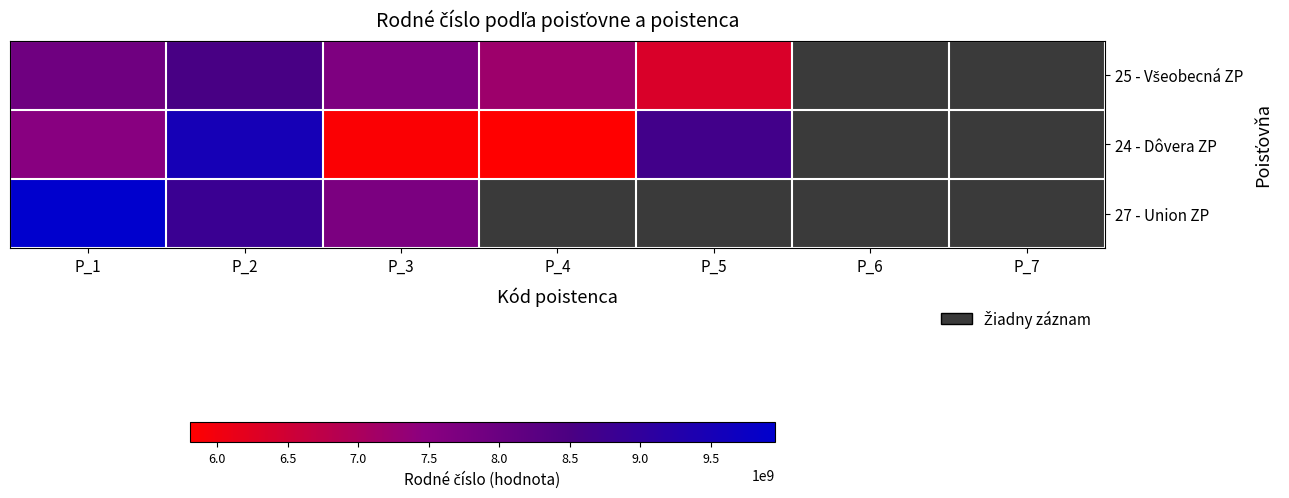

How many values in 24 - Dôvera ZP are above zero?

5